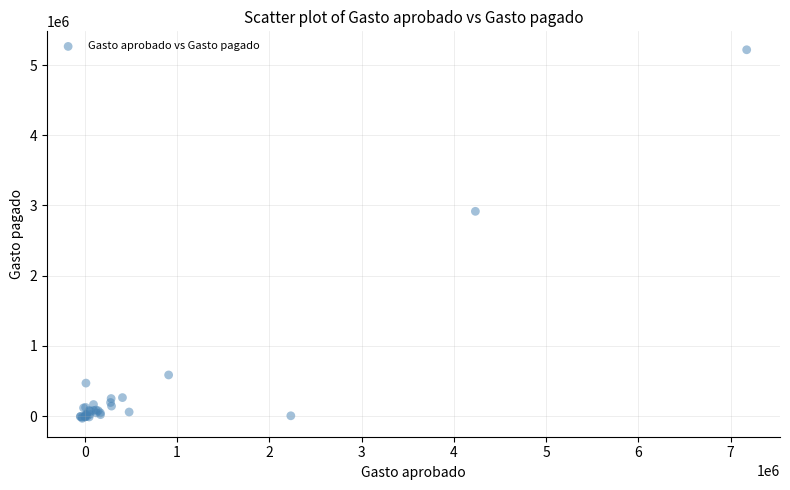

What Y value in the scatter plot is closest to 2592747?

2915892.8